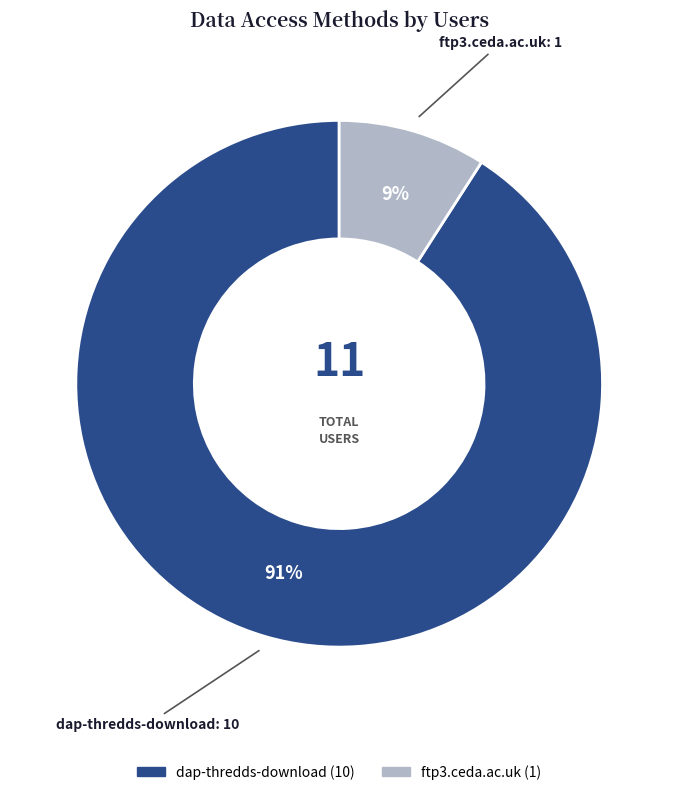

To the nearest percent, what is the combined percentage of ftp3.ceda.ac.uk and dap-thredds-download?

100%